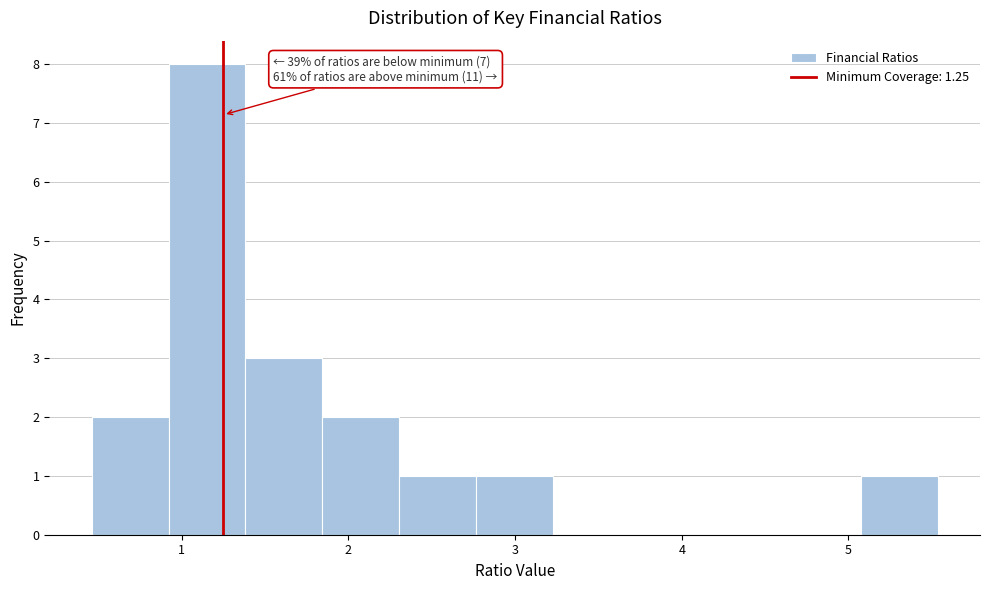

Over which range of the x-axis is the bar tallest?

0.9 to 1.4